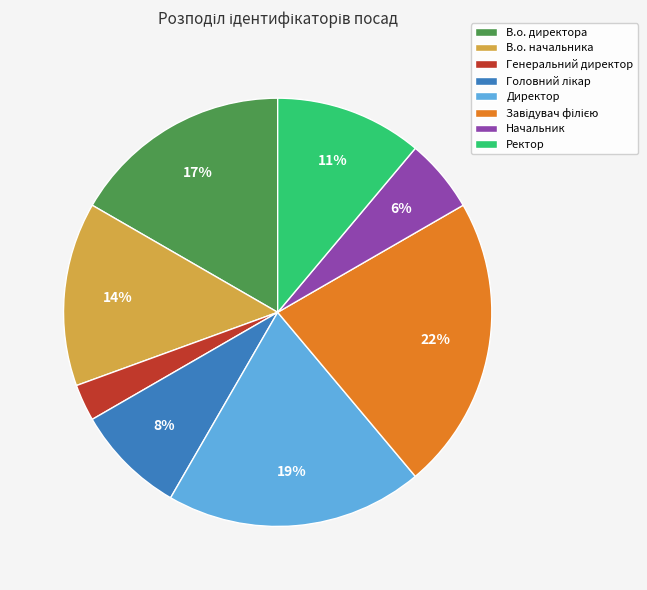

How many slices are in this pie chart?

8